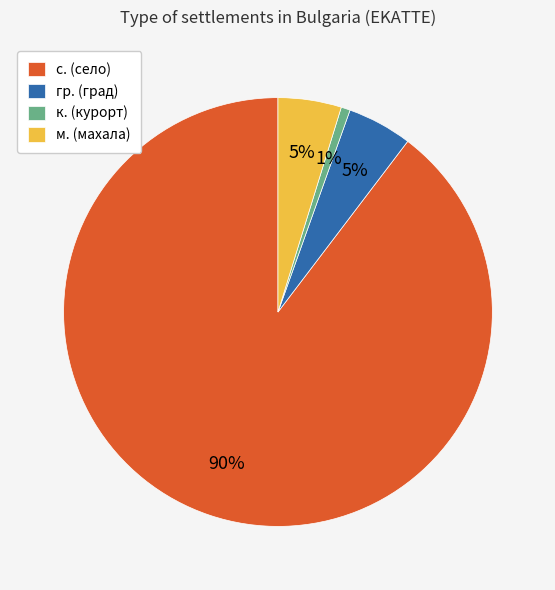

To the nearest percent, what portion does гр. (град) represent?

5%